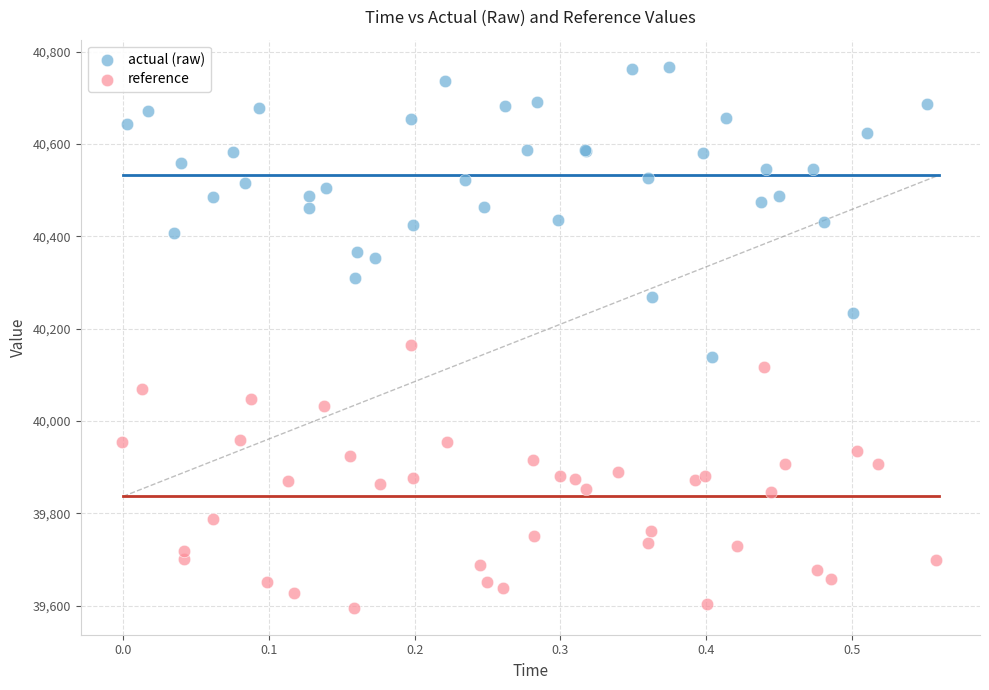

Which series reaches the minimum Y coordinate?

reference